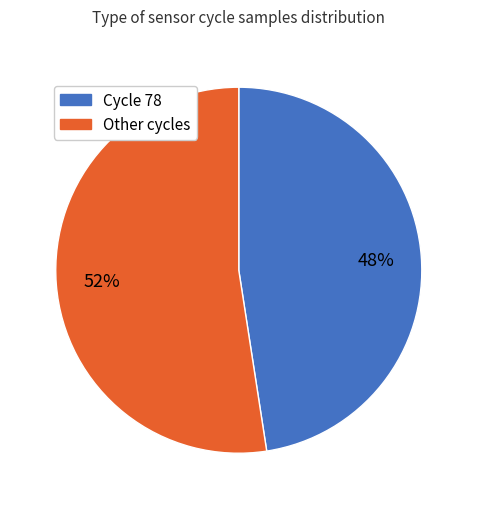

Is there any slice that represents more than half of the pie?

Yes